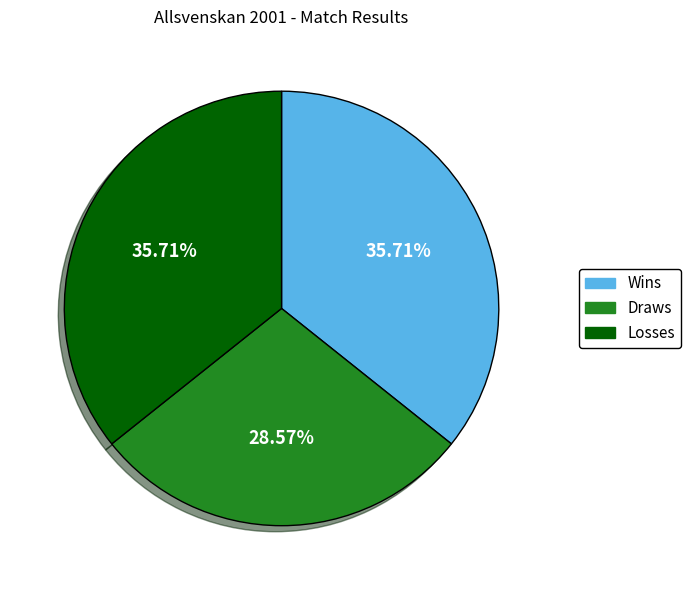

Is there any slice that represents more than half of the pie?

No